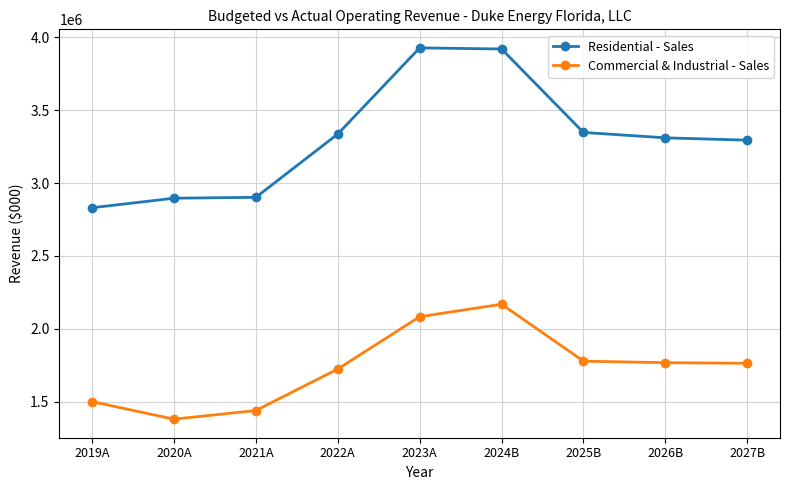

True or false: Residential - Sales and Commercial & Industrial - Sales cross at least once.

False